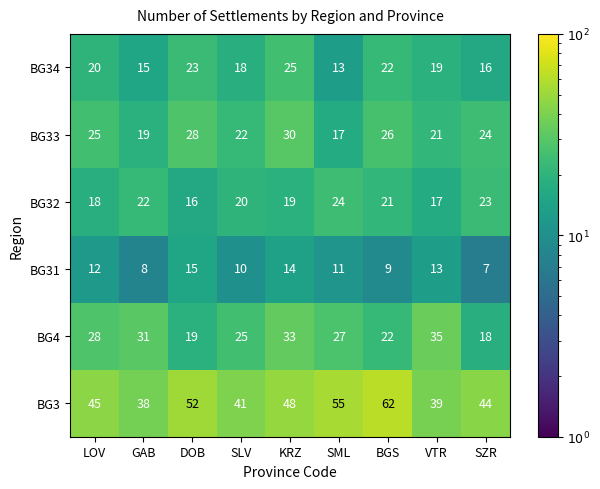

What is the approximate value of BG31 at LOV?

12